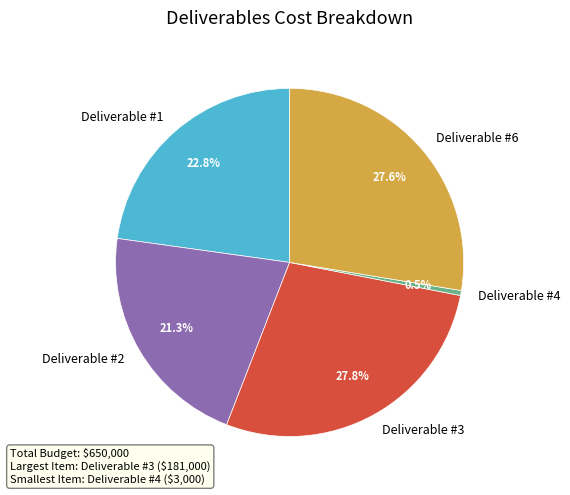

Is Deliverable #1 the majority of the pie?

No